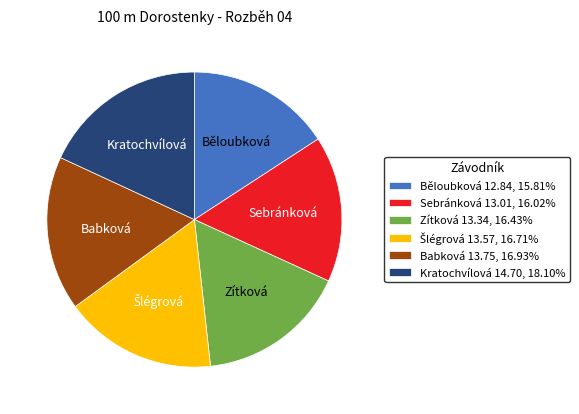

How many slices are in this pie chart?

6